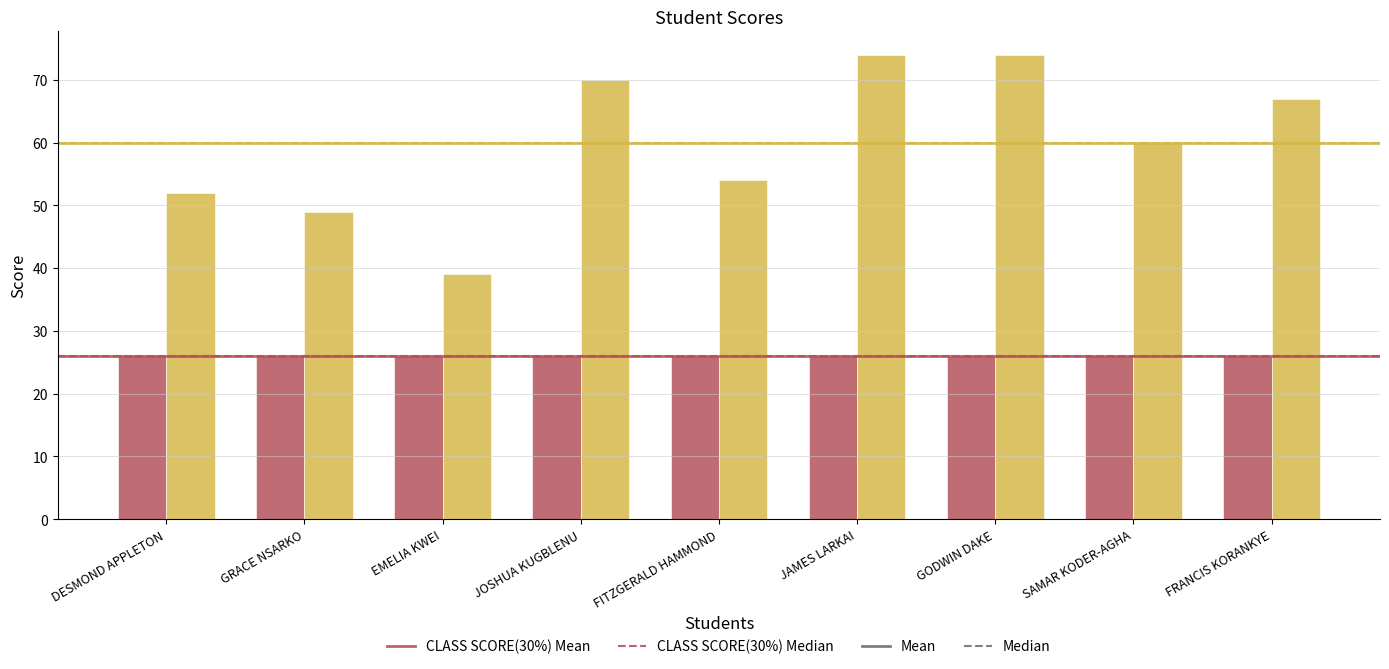

What is the maximum value shown in the chart?

74